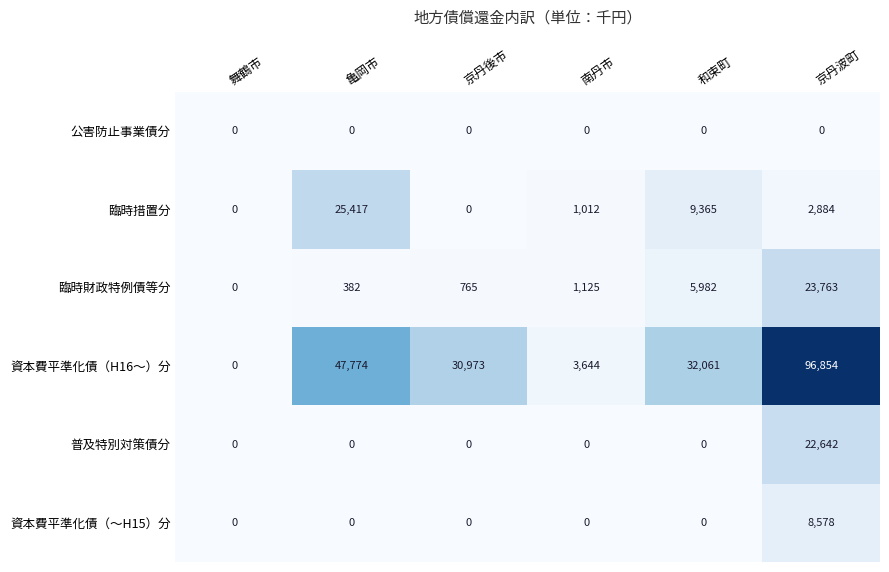

Which series has the largest total across all categories?

資本費平準化債（H16～）分